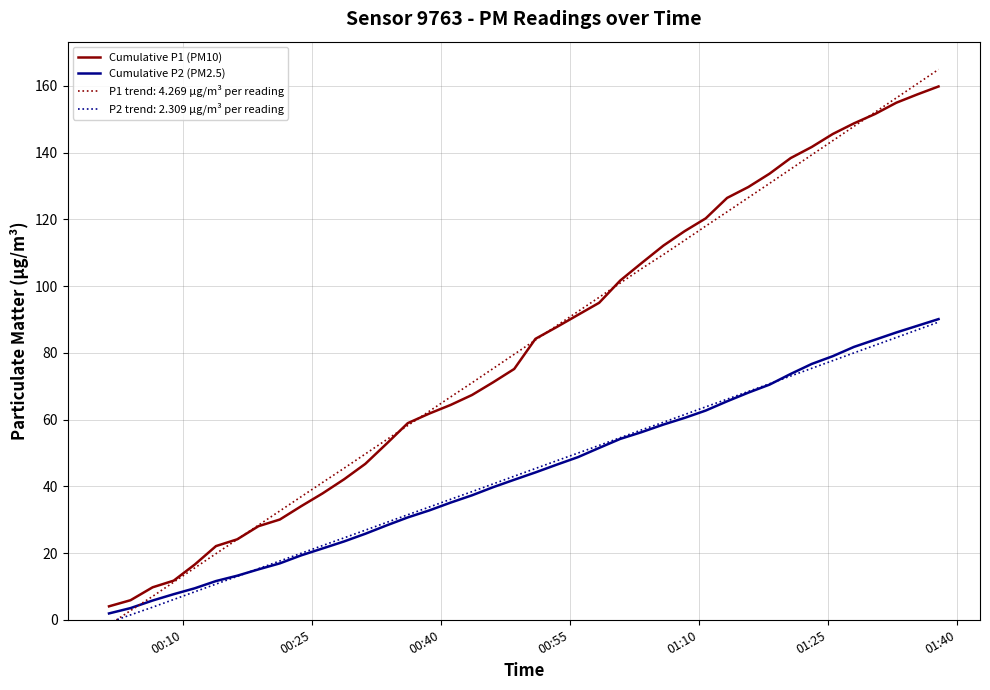

Which series has the widest spread of values?

P1 trend: 4.269 µg/m³ per reading